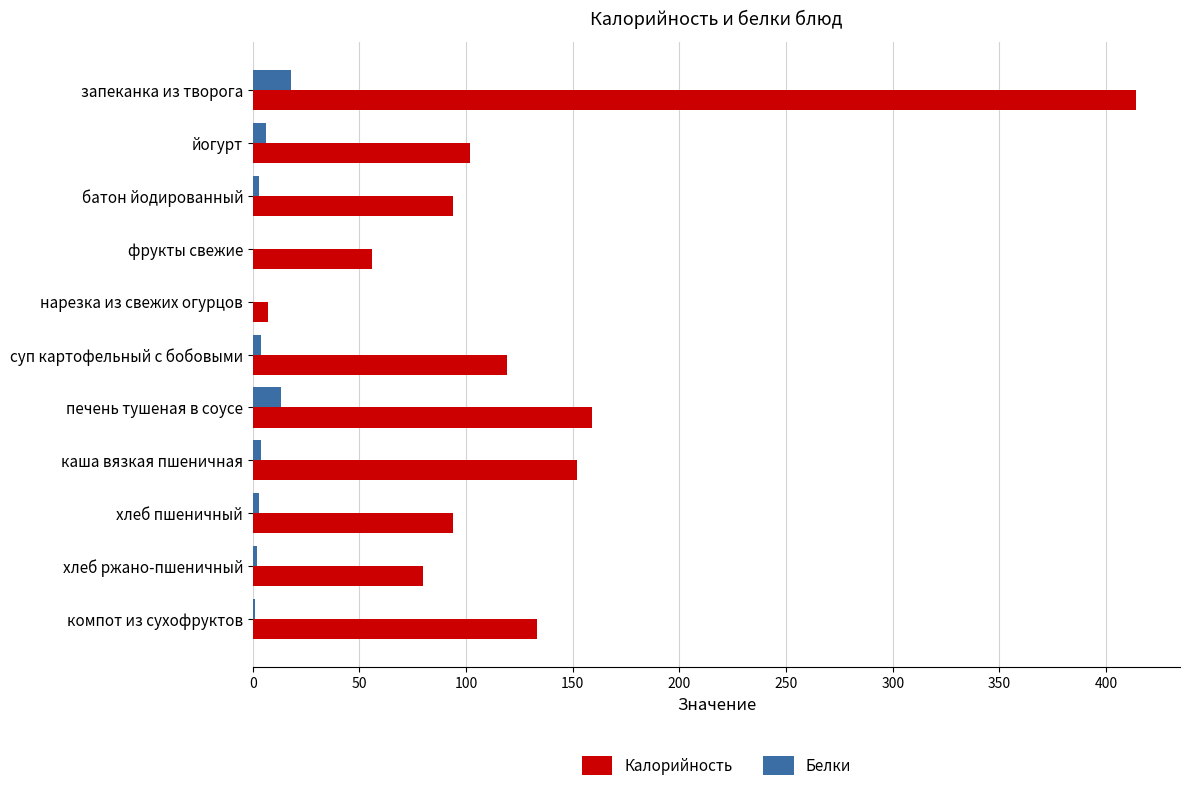

How many data points does each series have?

11